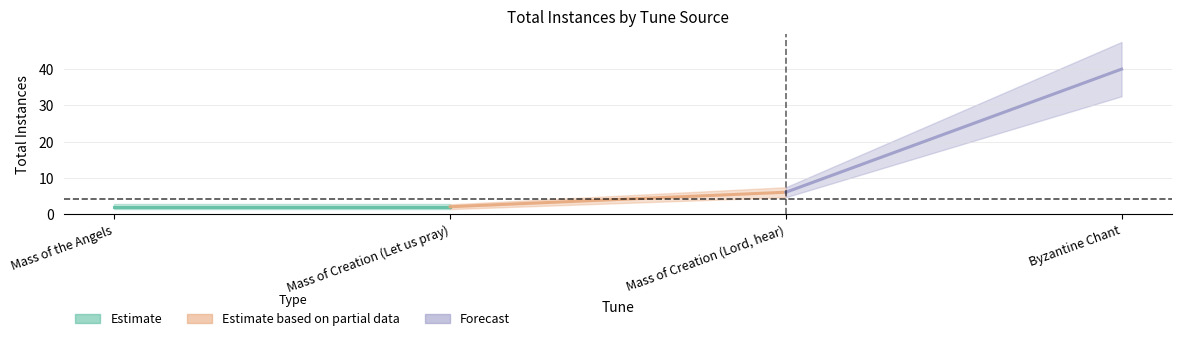

What is the difference between the second highest and second lowest values?

4